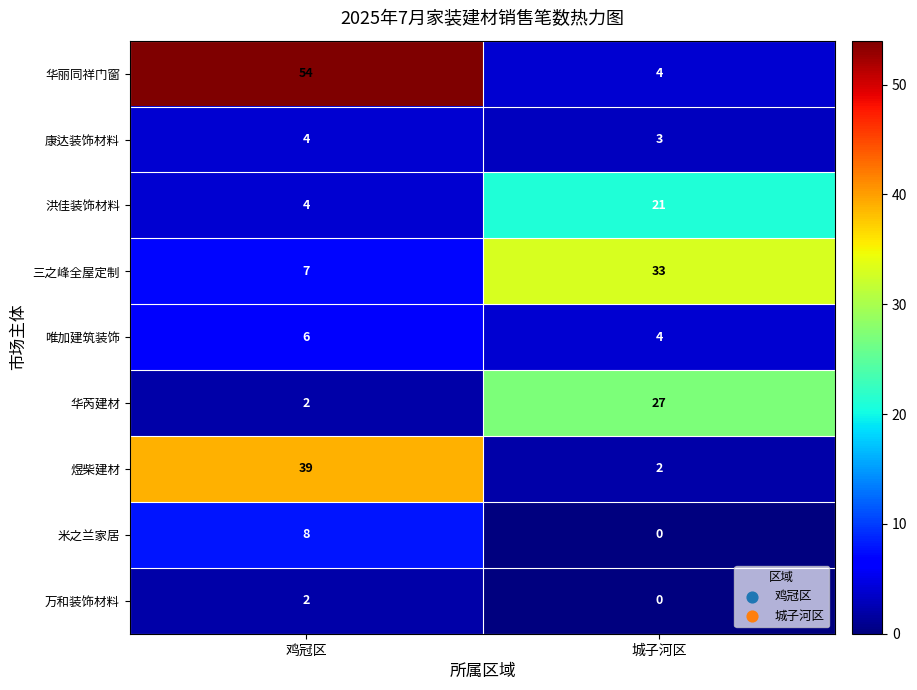

Count the number of categories in the chart.

2